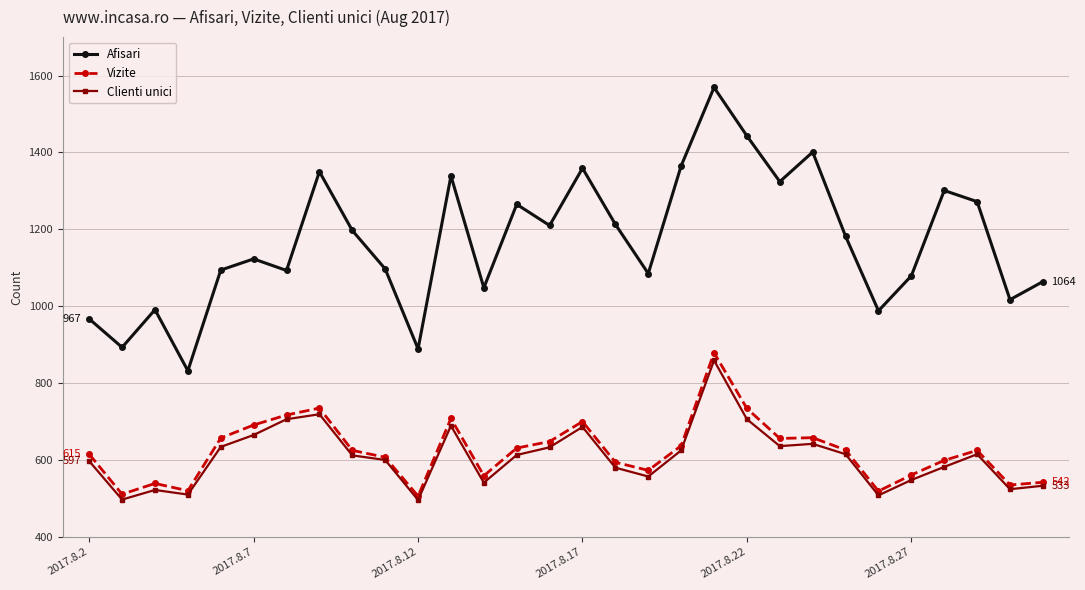

What is the minimum value shown in the chart?

496